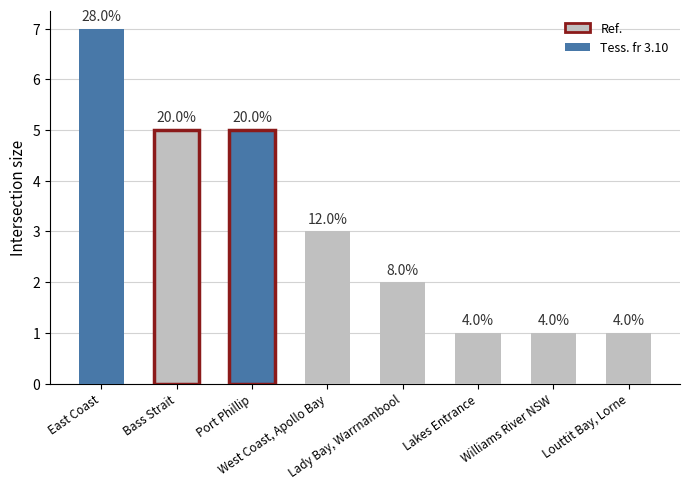

How many bars are there in total?

8